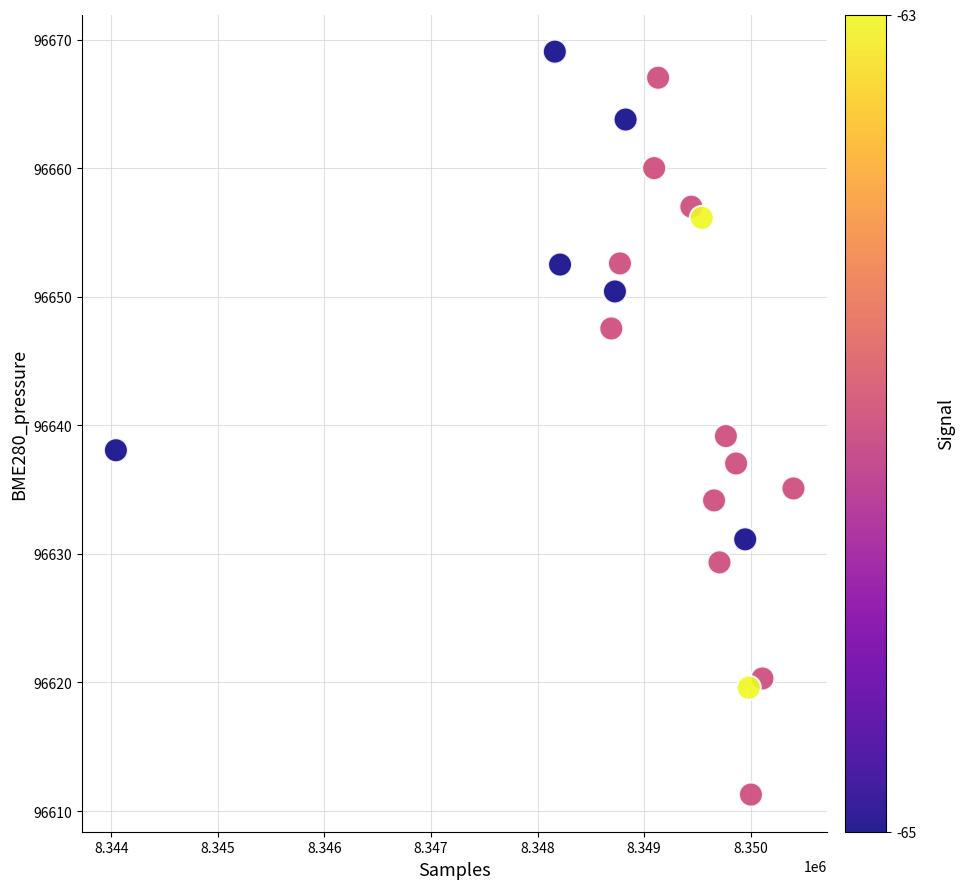

What Y value in the scatter plot is closest to 96640?

96639.2